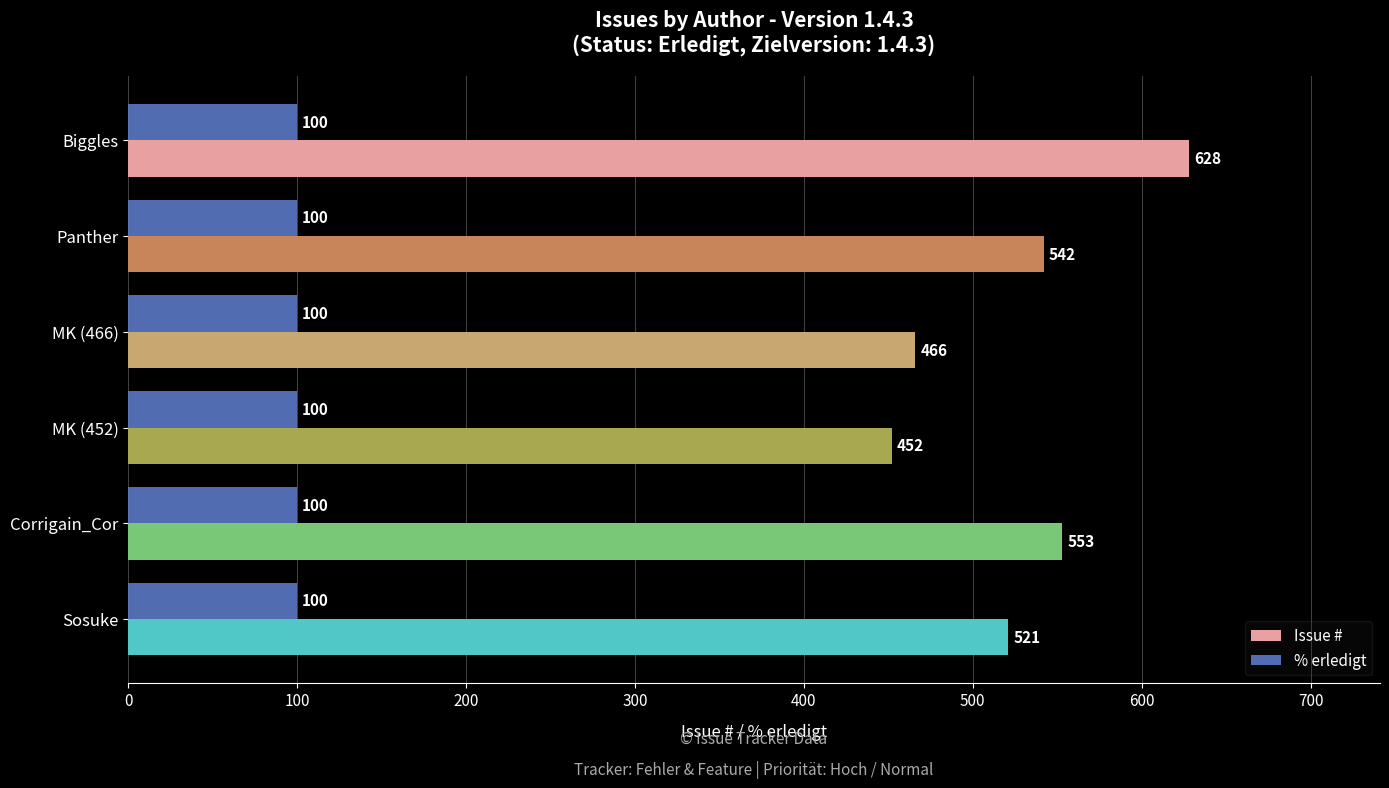

What is the lowest value of the Issue # series?

452